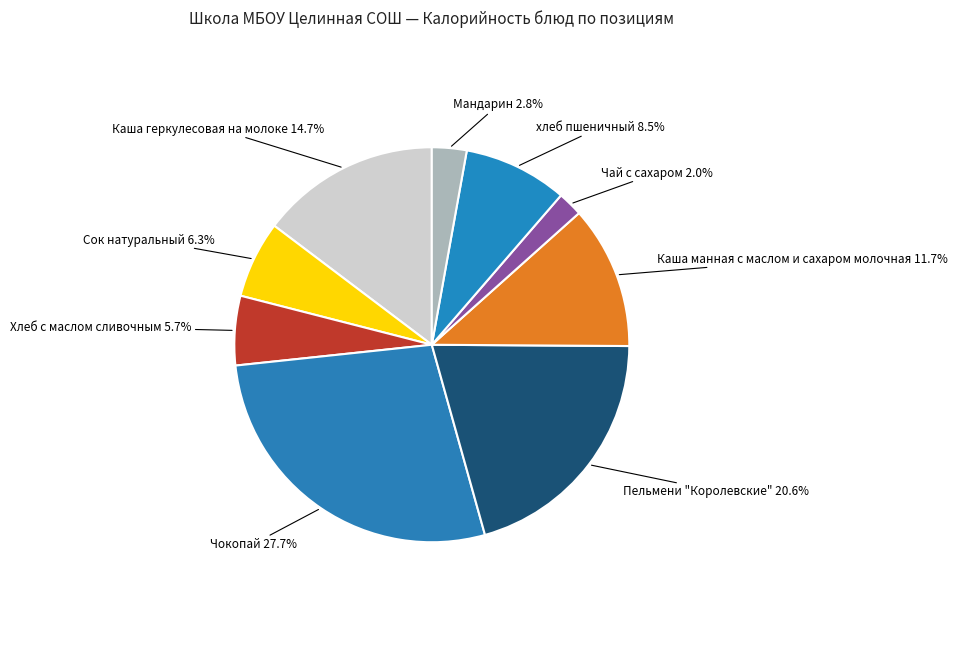

How many slices are in this pie chart?

9